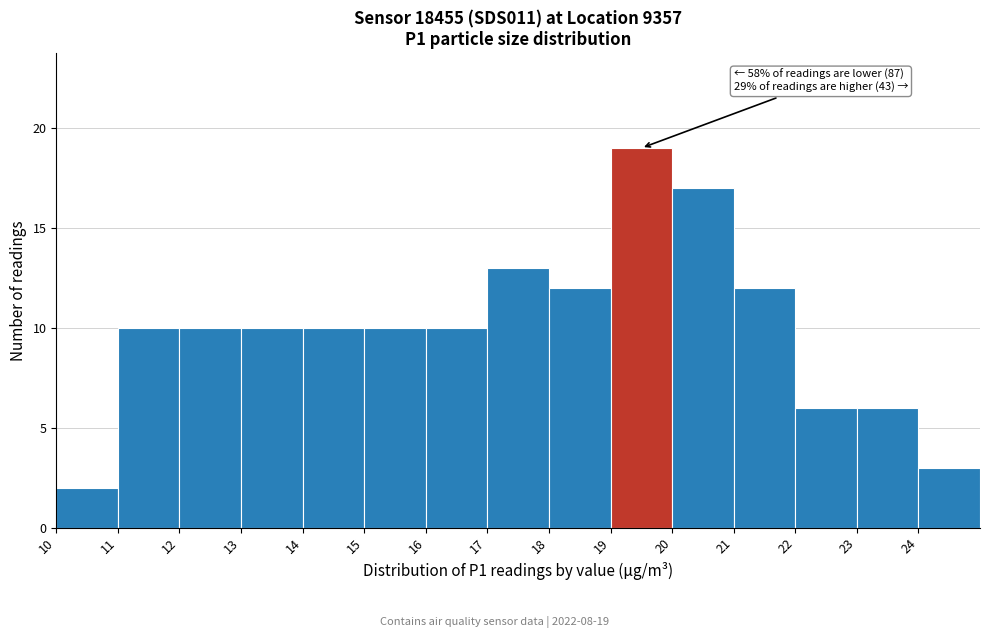

Over which range of the x-axis is the bar tallest?

19 to 20